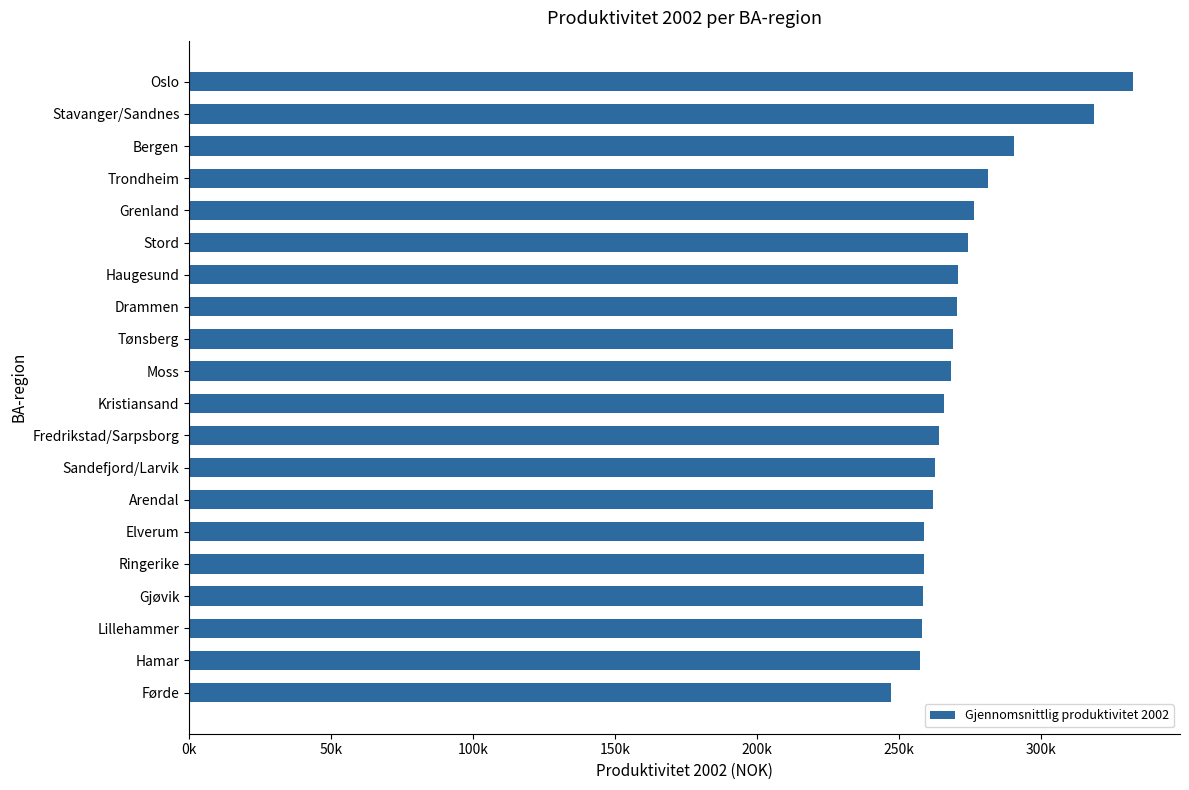

What is the average value?

272403.9